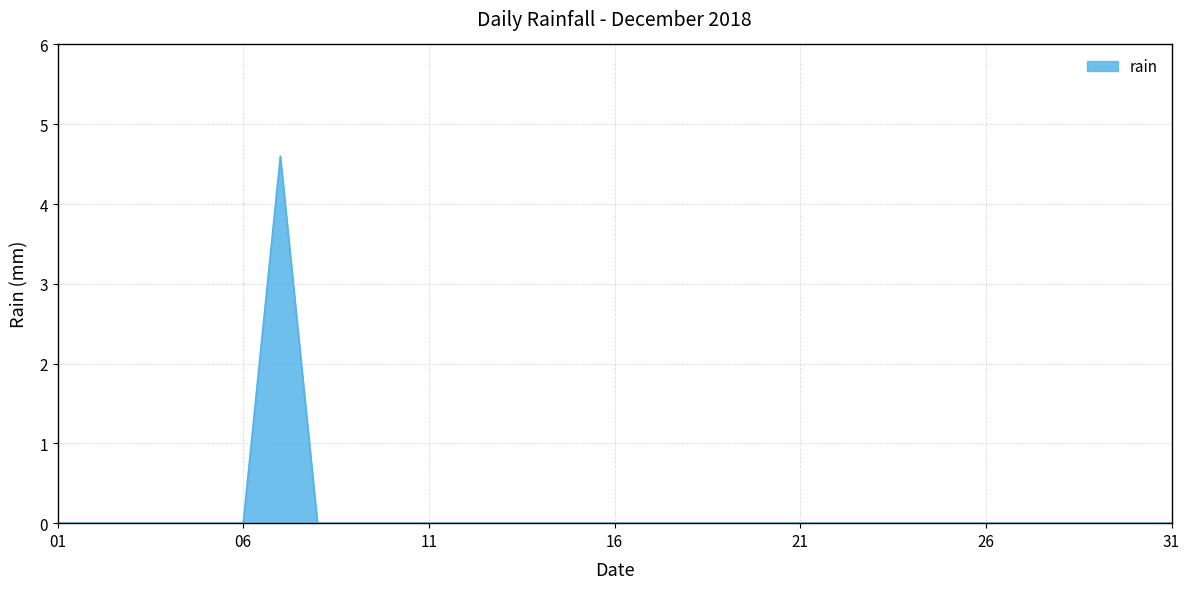

What is the difference between the maximum and second lowest values?

4.6